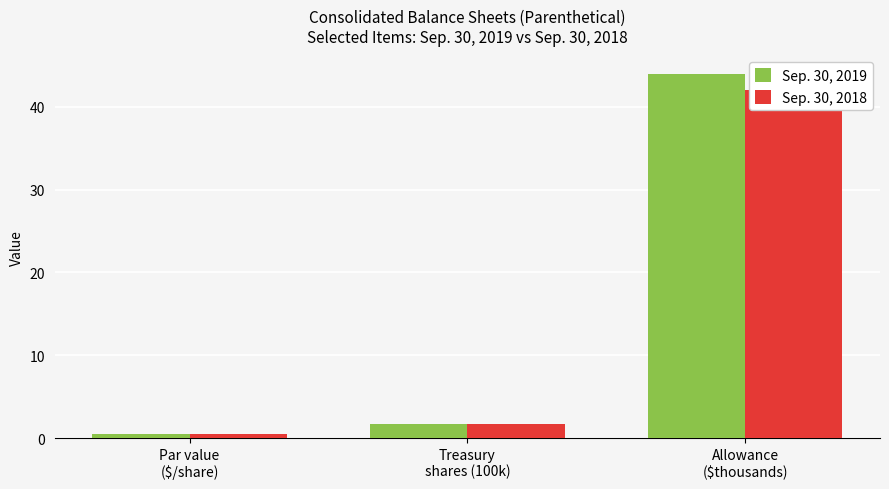

What is the difference between the Sep. 30, 2018 values at Par value
($/share) and Allowance
($thousands)?

41.5